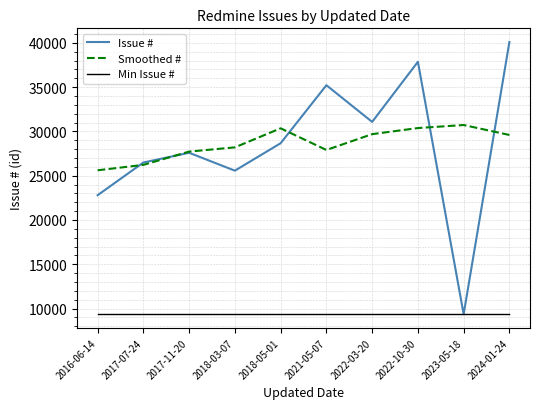

Which category has the highest value in the Issue # series?

2024-01-24